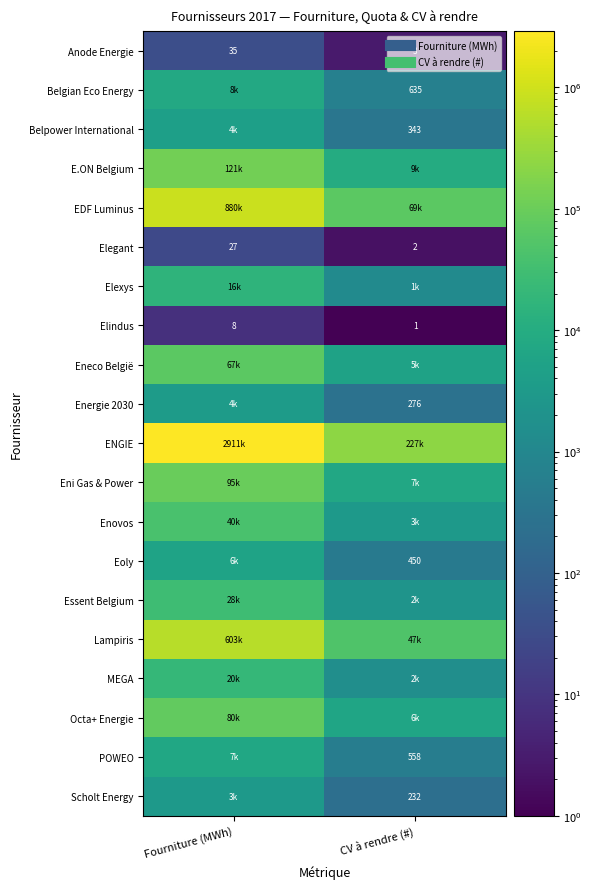

At which label does Elindus reach its minimum?

CV à rendre (#)